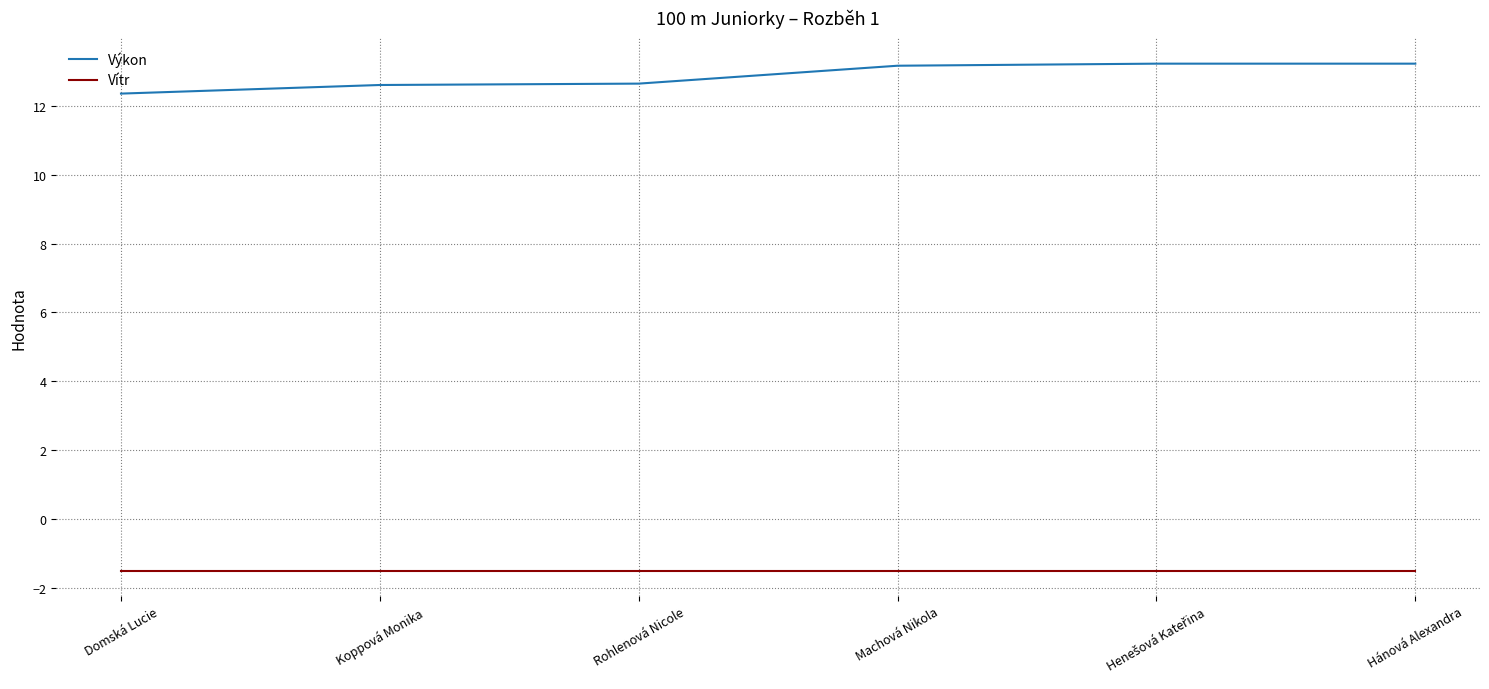

What position from the right is Rohlenová Nicole?

4